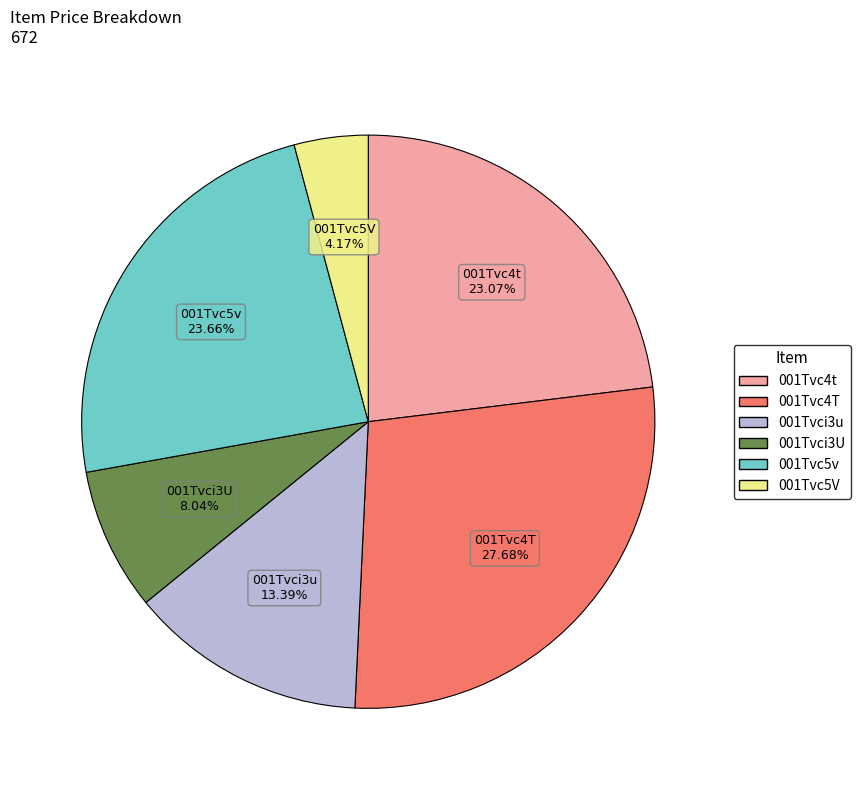

What is the ratio of the value at 001Tvc4t to the value at 001Tvci3u?

1.7